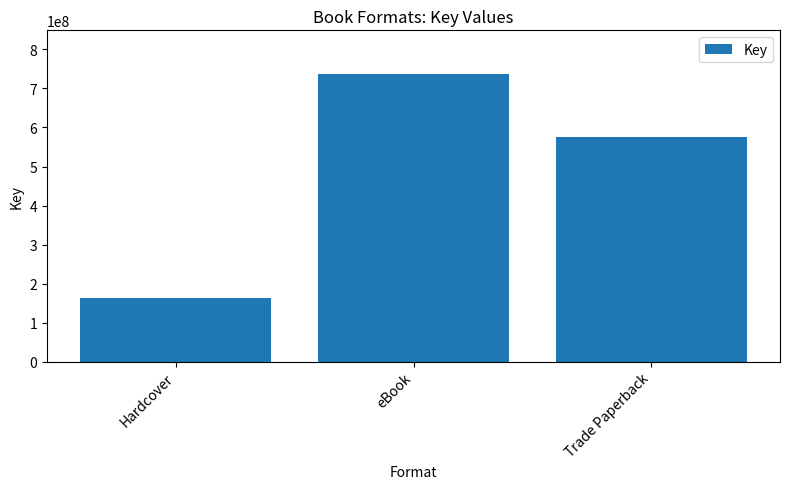

List the labels in order of value, largest first.

eBook, Trade Paperback, Hardcover